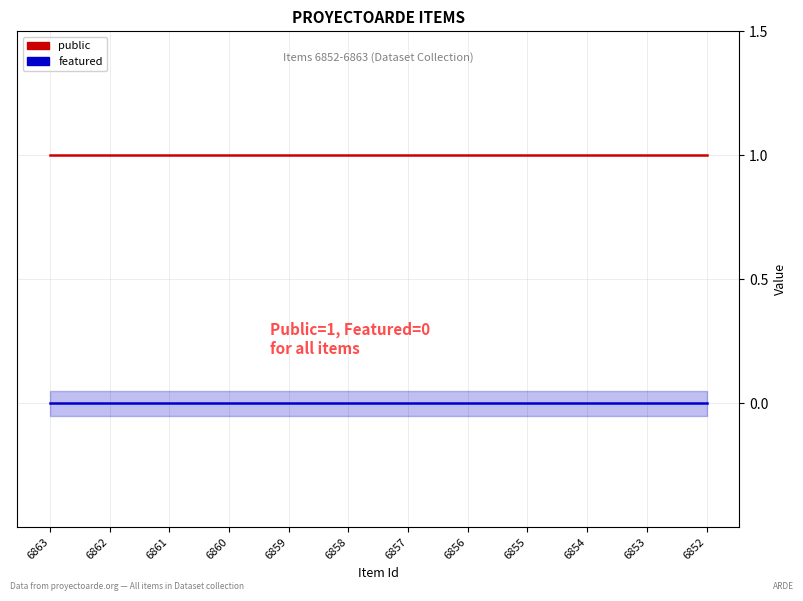

Which series has the largest range (max minus min)?

public